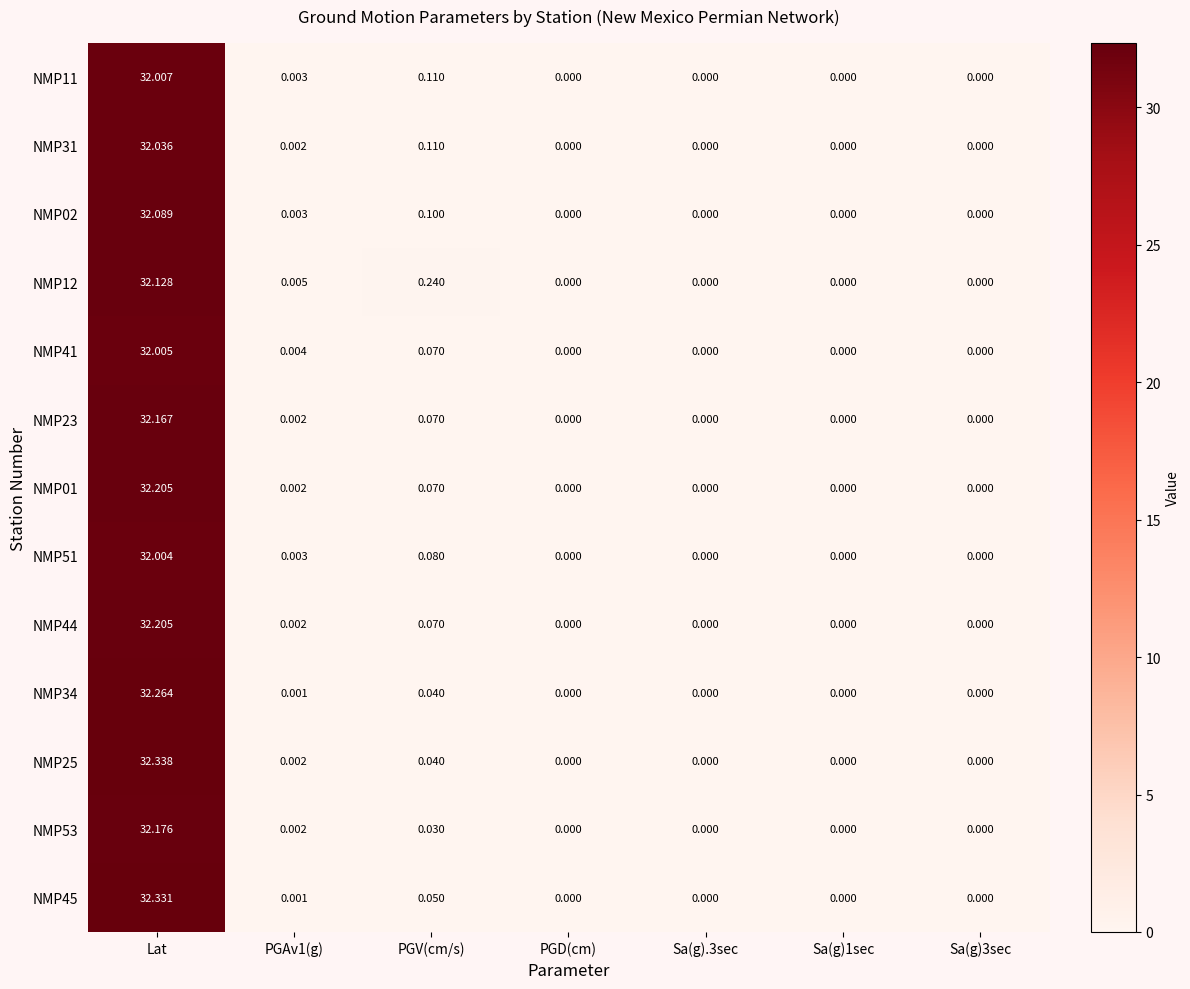

At which label is NMP23 closest to 16?

PGV(cm/s)